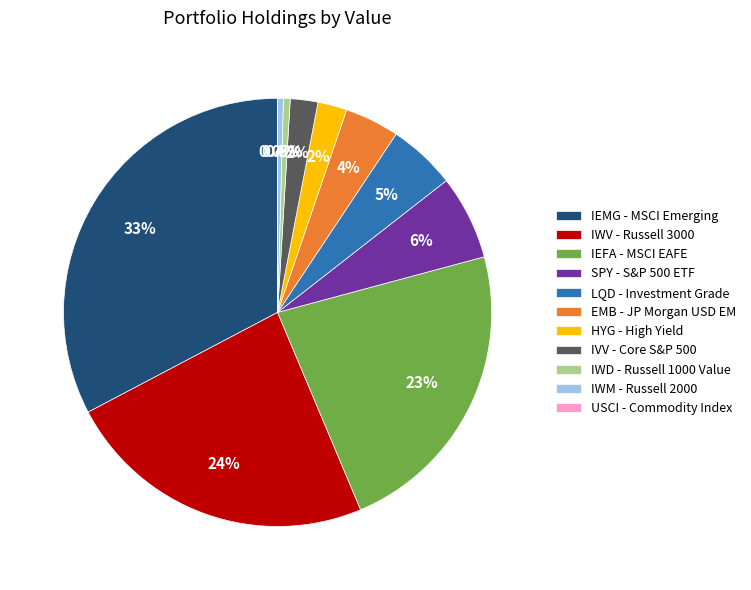

What portion of the pie excludes IVV - Core S&P 500?

97.9%